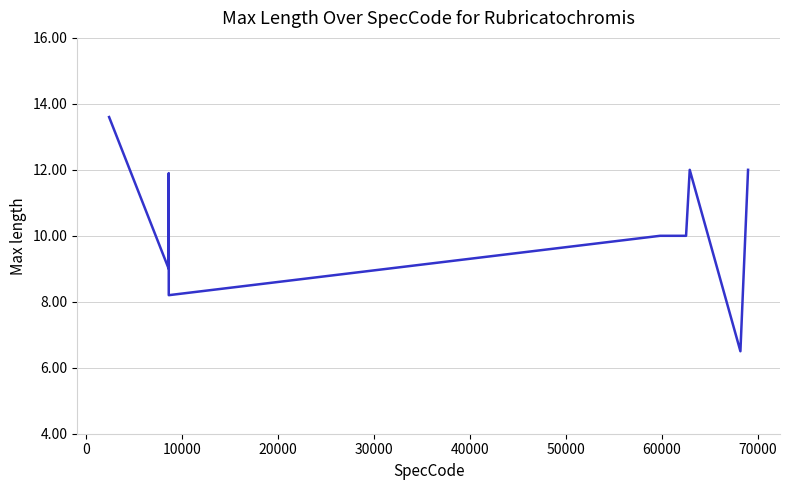

What is the sum of all values?

93.2